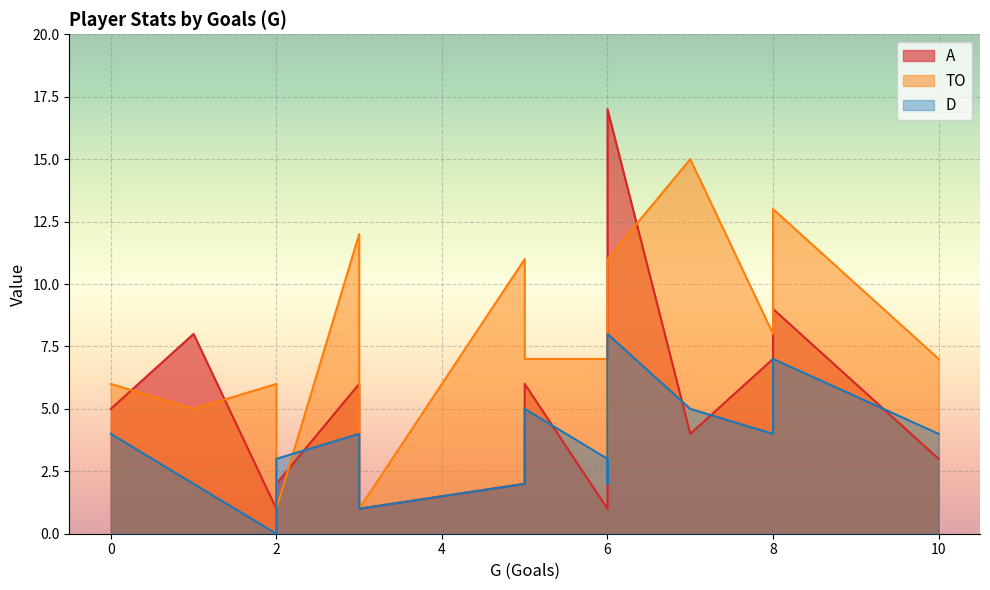

How many data points in D are above 4?

4